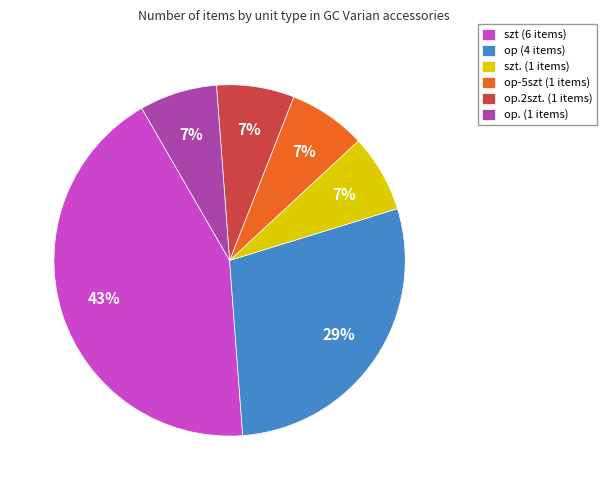

What percentage is the szt. (1 items) slice, to the nearest percent?

7%